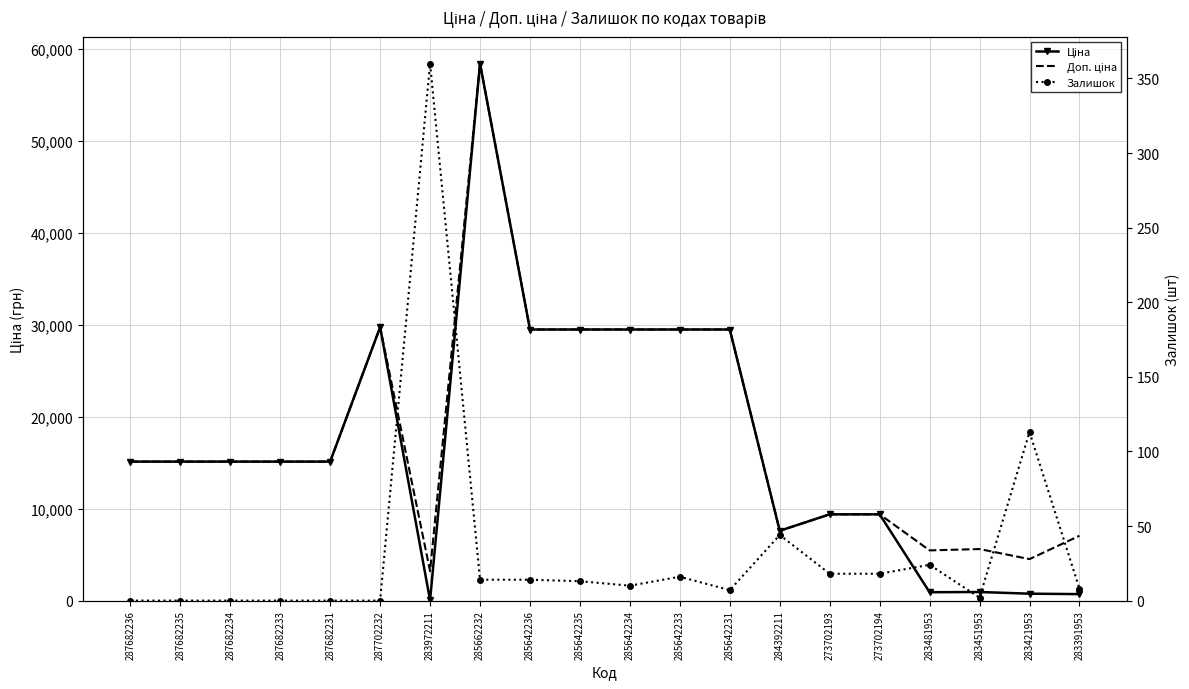

Is the value of Доп. ціна at 285642233 greater than the value of Залишок at 285642235?

Yes